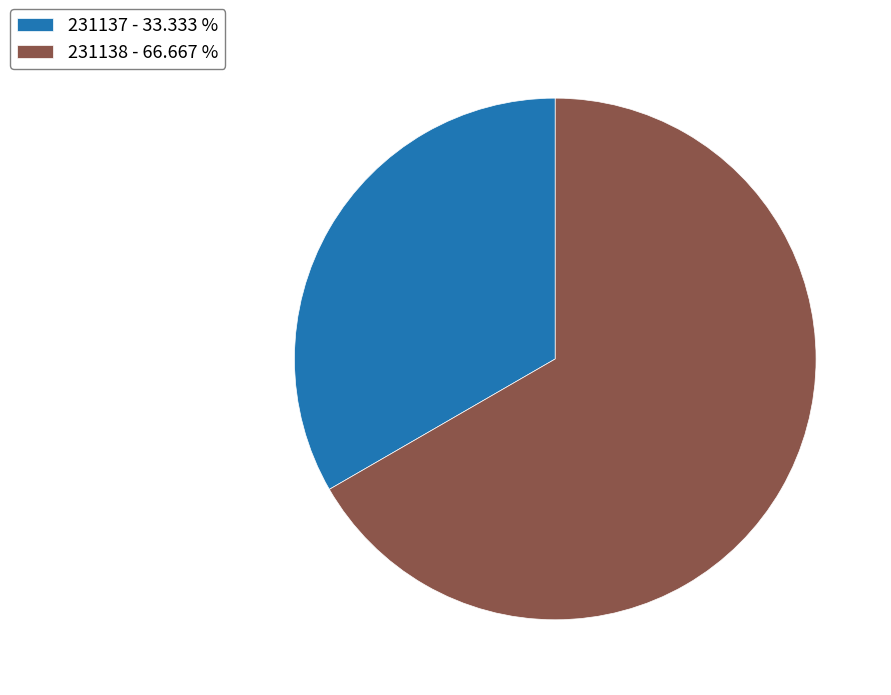

Is it true that 231138 is 77% of the pie?

False